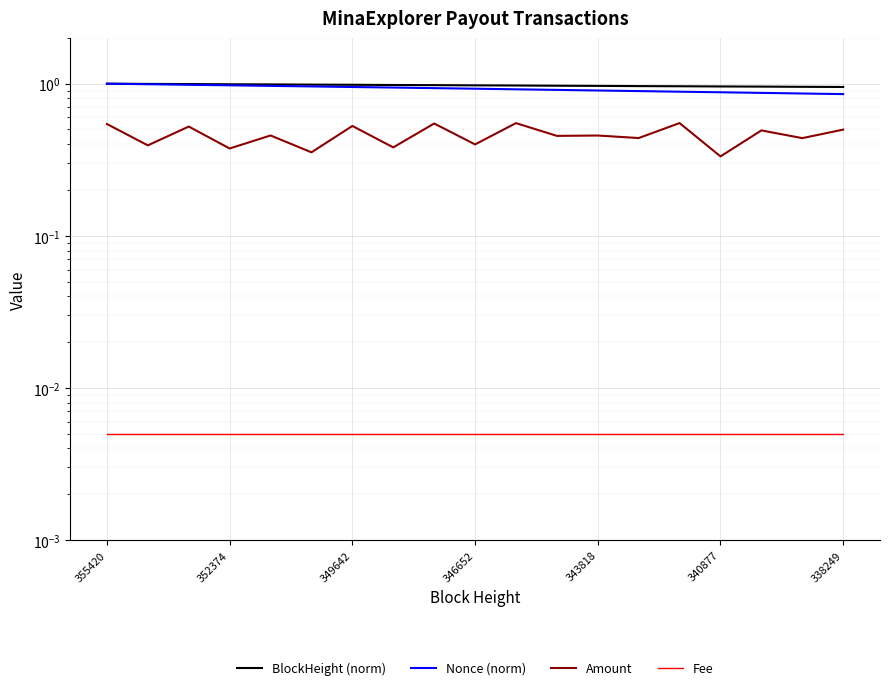

How many series are shown in this chart?

4